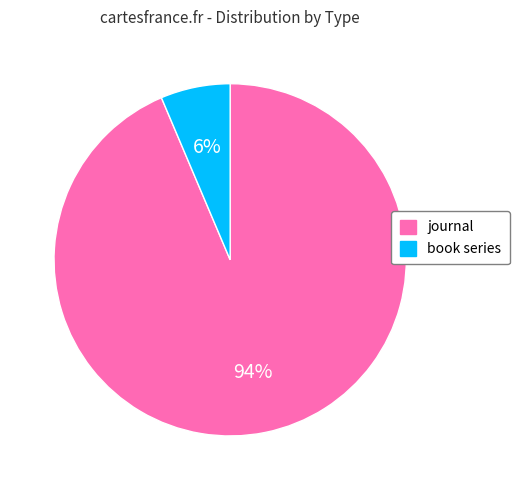

Rank the categories by value from lowest to highest.

book series, journal